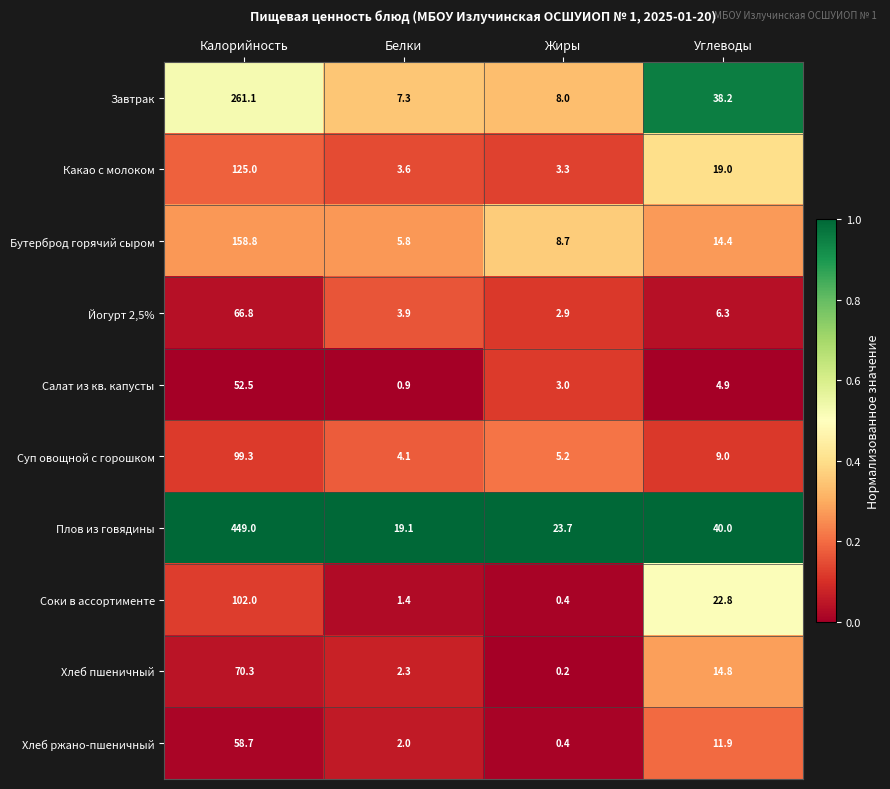

Which series has the largest range (max minus min)?

Плов из говядины